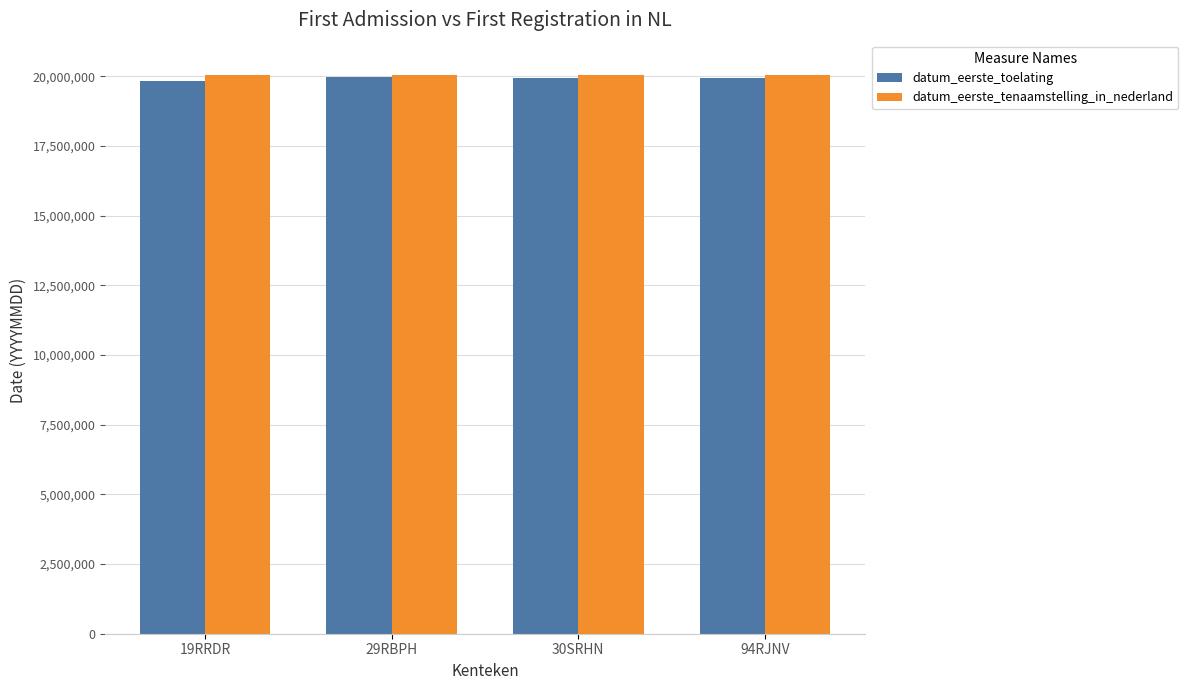

True or false: datum_eerste_tenaamstelling_in_nederland has a value of 33295361 at 19RRDR.

False